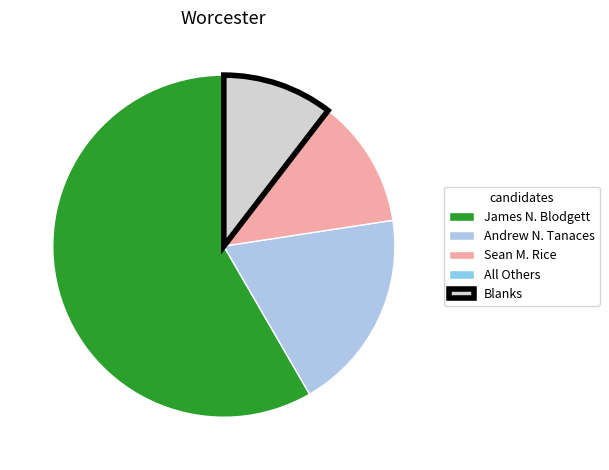

What is the total percentage of Sean M. Rice and Blanks?

22.5%